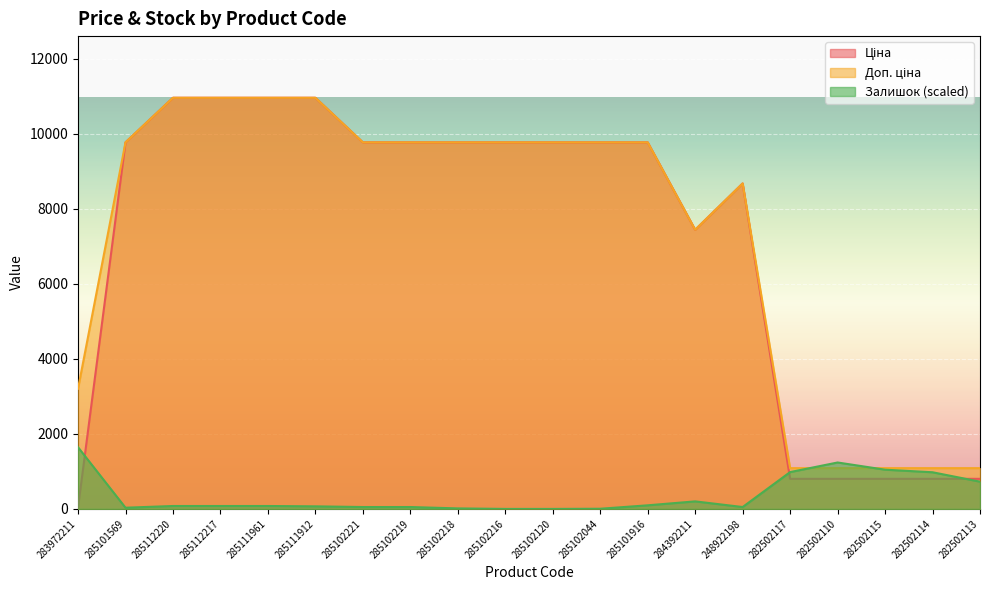

At which label does Ціна first exceed 9775?

285101569